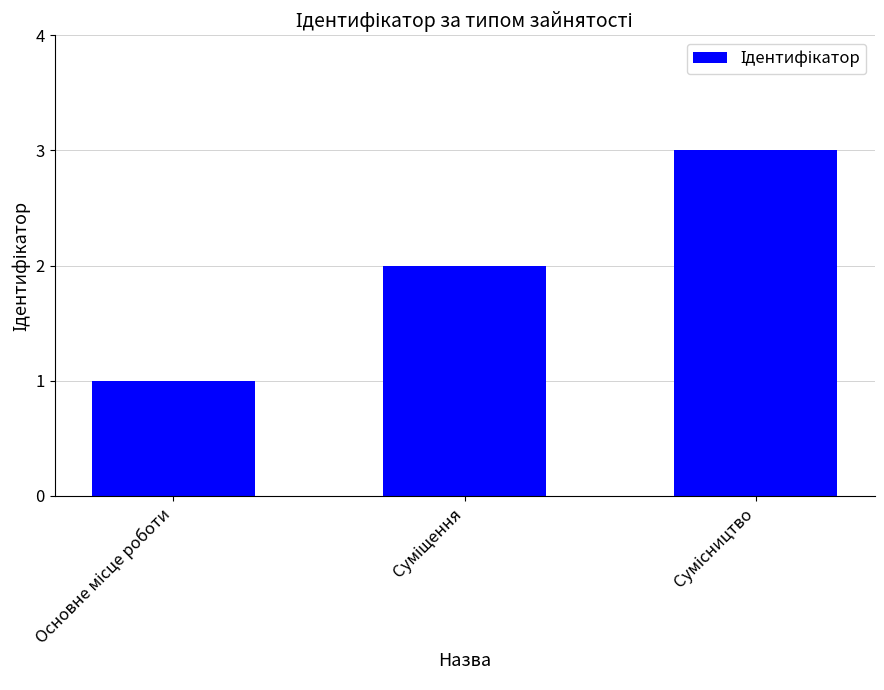

How many values are between 1 and 3?

3